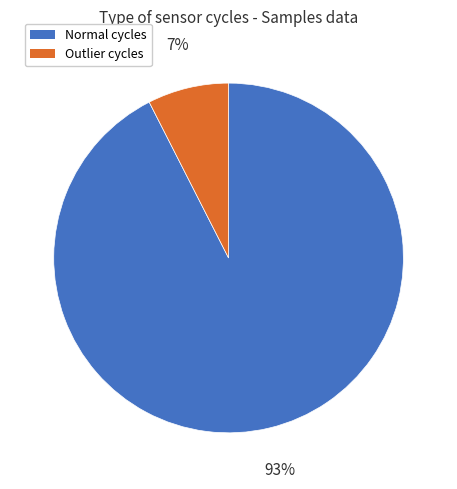

To the nearest percent, what is the average slice percentage?

50%